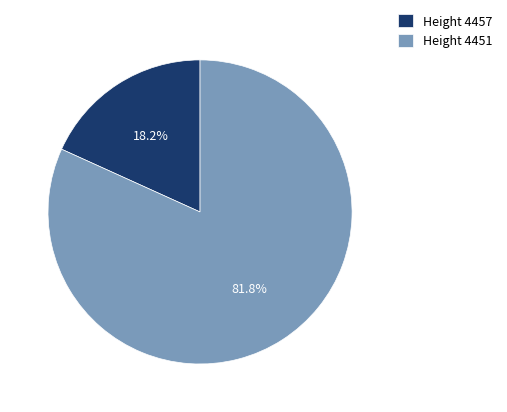

What percentage is NOT represented by Height 4451?

18.2%